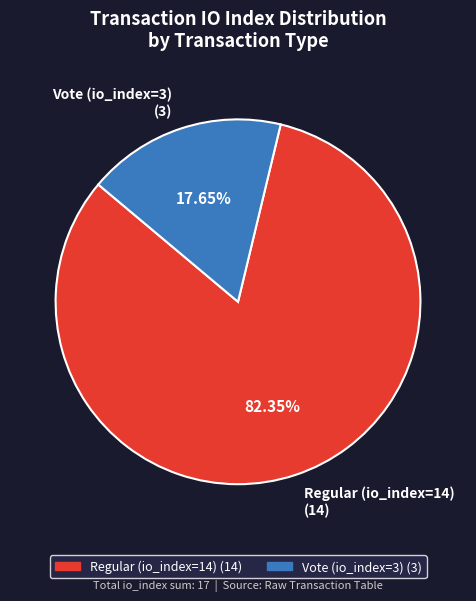

Rank the categories by value from lowest to highest.

Vote (io_index=3), Regular (io_index=14)